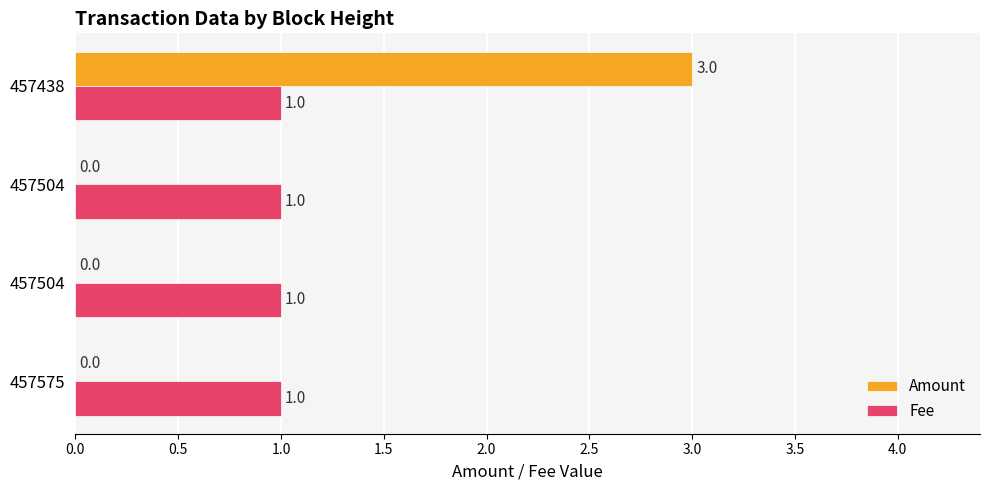

How many data points in Amount are above 0?

1